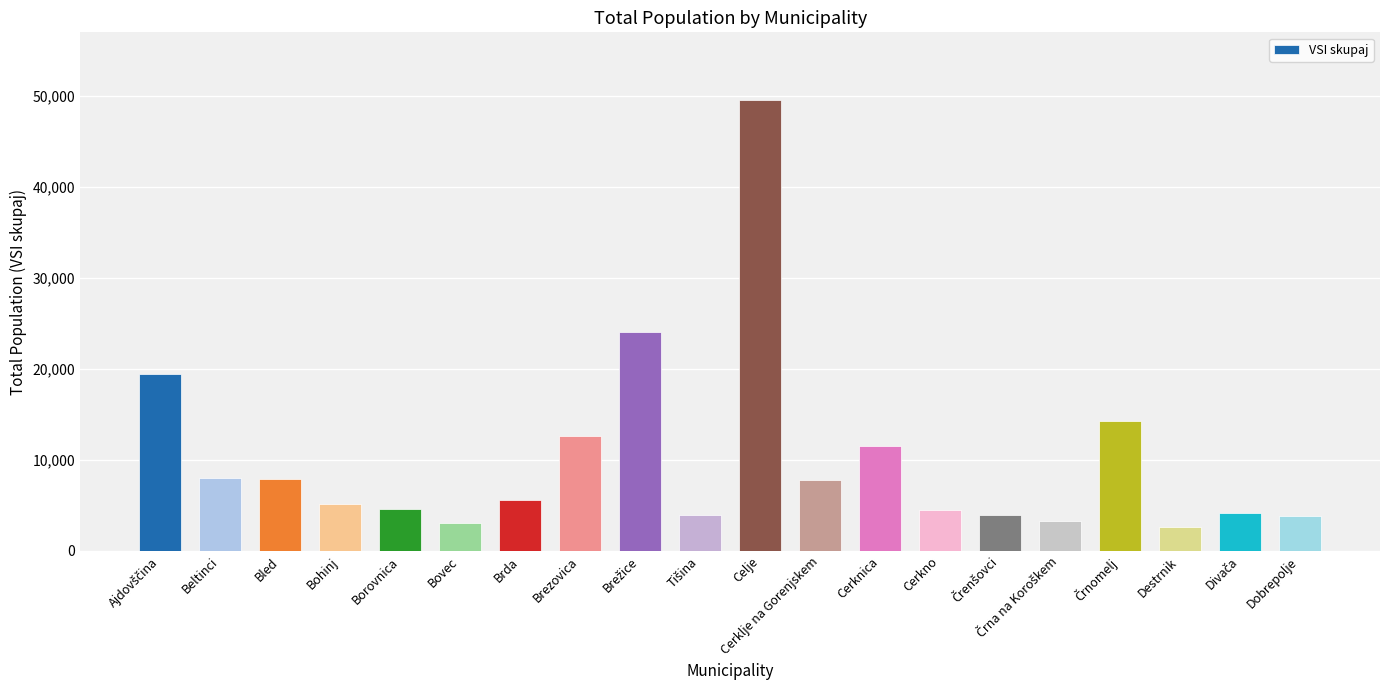

Which has a higher value, Brezovica or Destrnik?

Brezovica